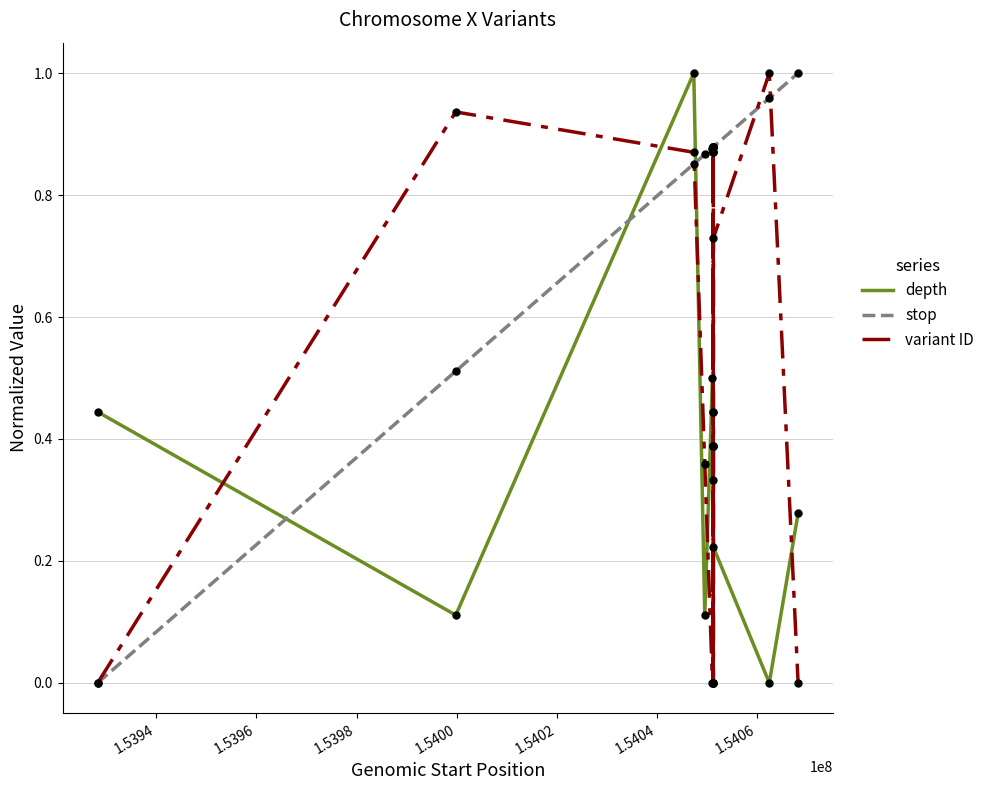

Rank the series by their average value, from highest to lowest.

stop, variant ID, depth